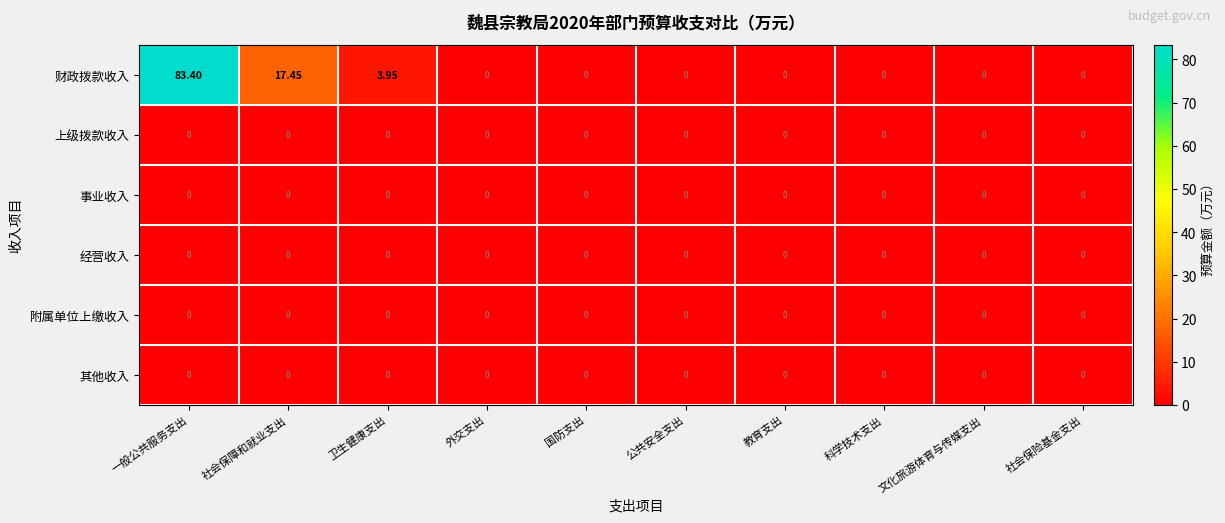

Which series has the largest range (max minus min)?

财政拨款收入